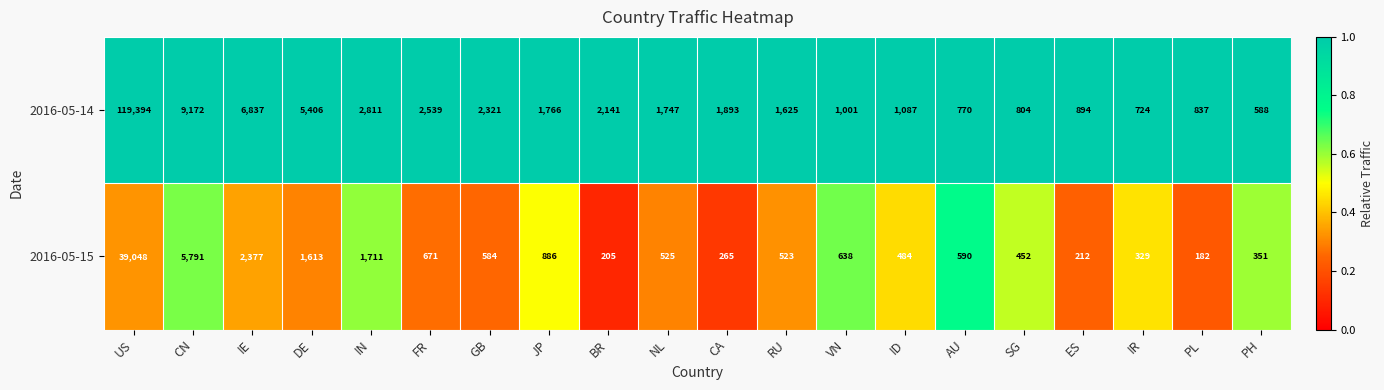

Which series has the largest total across all categories?

2016-05-14